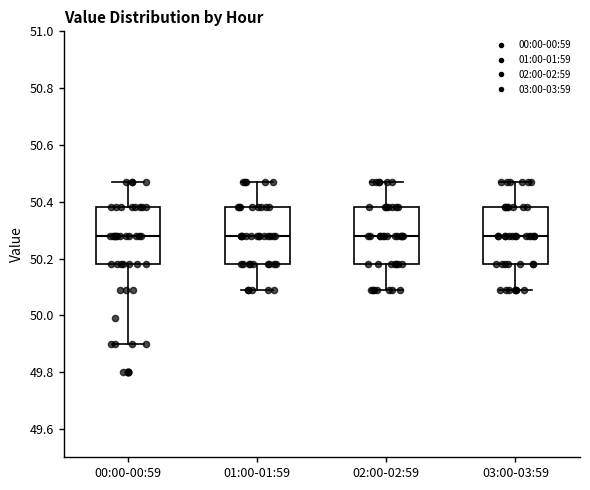

Where does the upper whisker of the box for 03:00-03:59 end on the y-axis? The values are not printed on the chart, so give them approximately, as read against the axis.

50.48